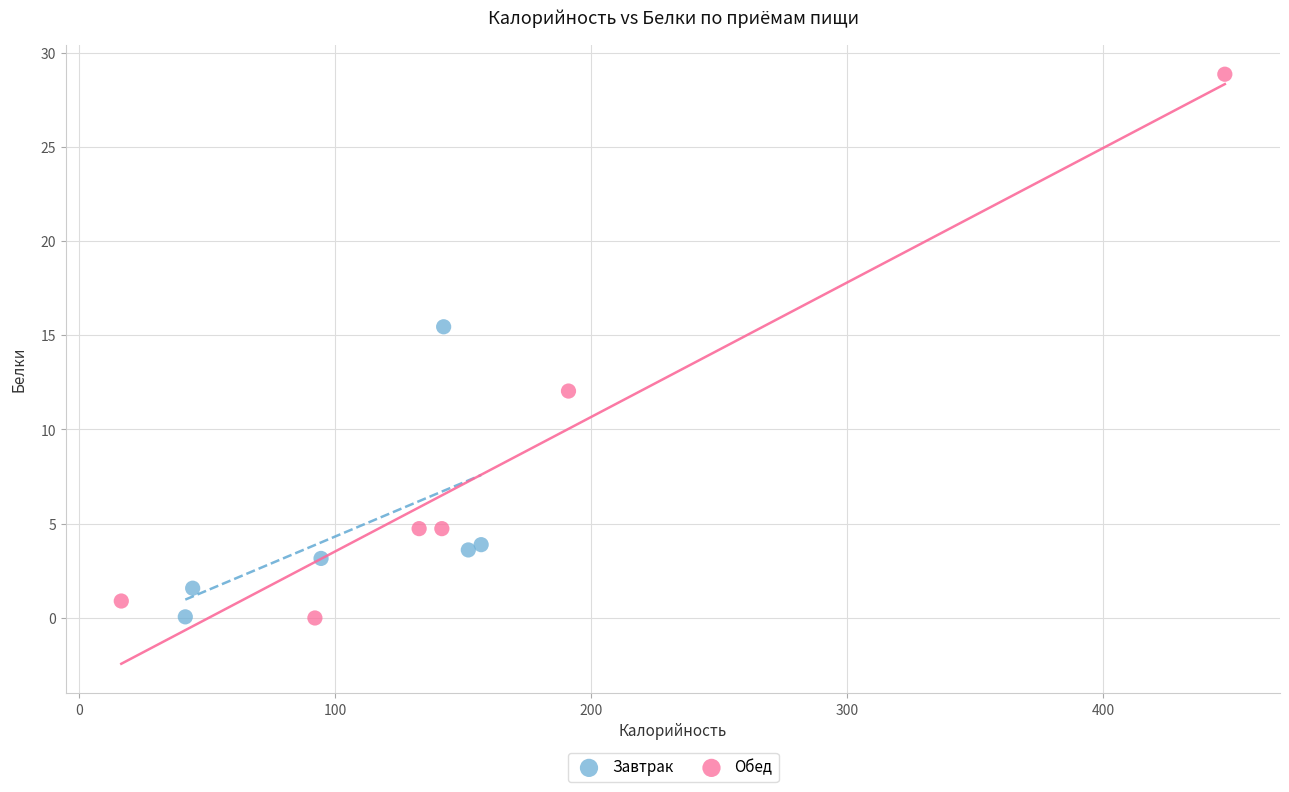

Which series has the largest Y range (max minus min)?

Обед